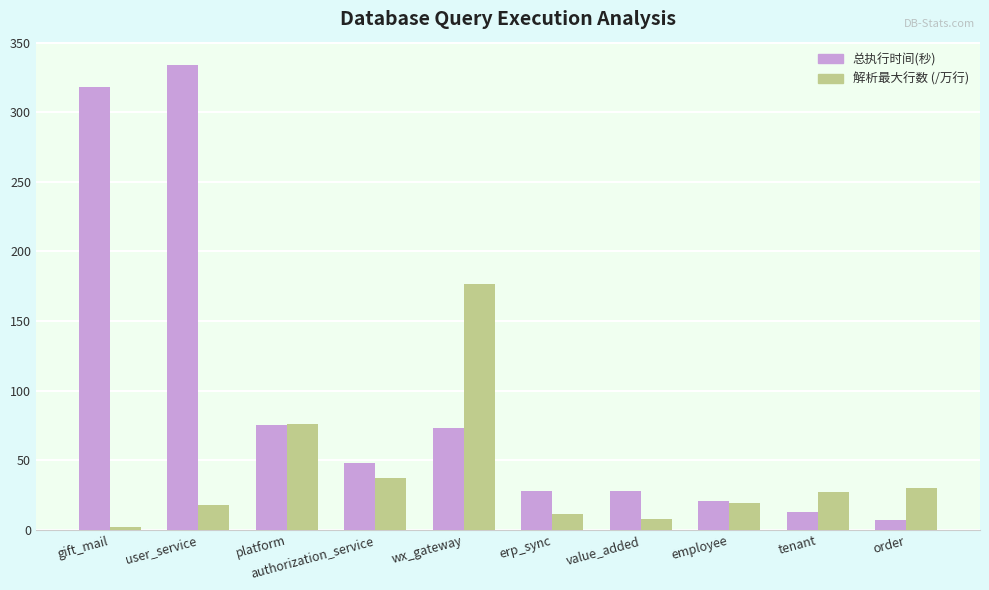

What is the label of the 3rd bar from the left?

platform